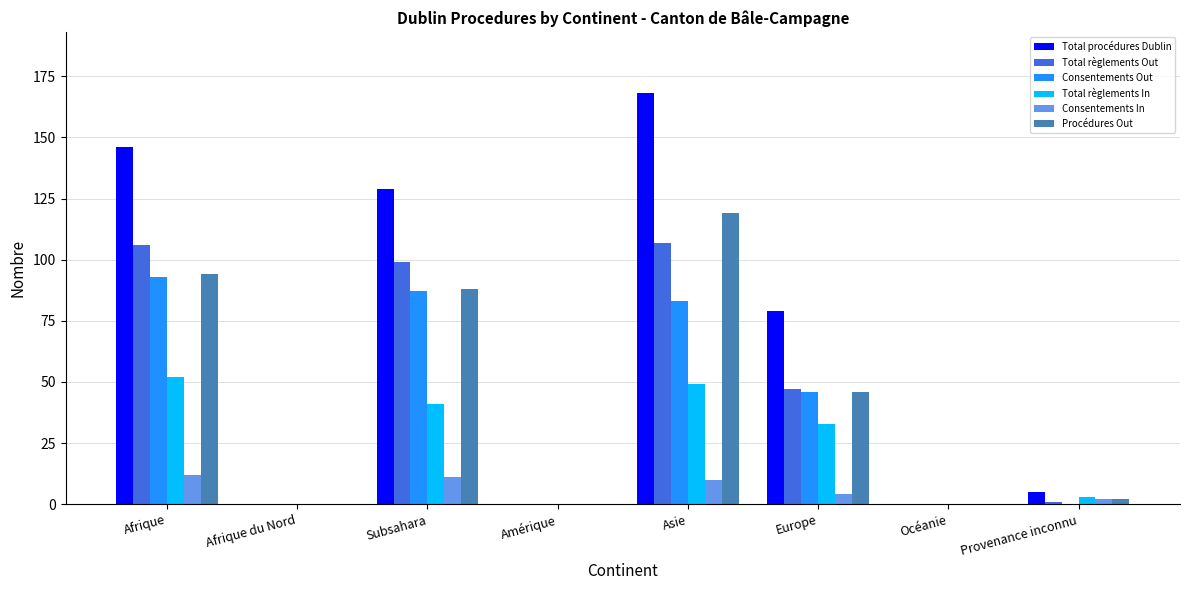

Is it true that Consentements In equals 7 at Océanie?

False